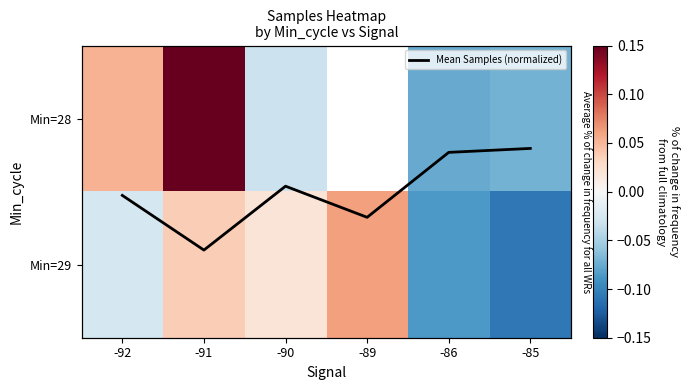

Count the Min=28 values in the range 0 to 1.

2